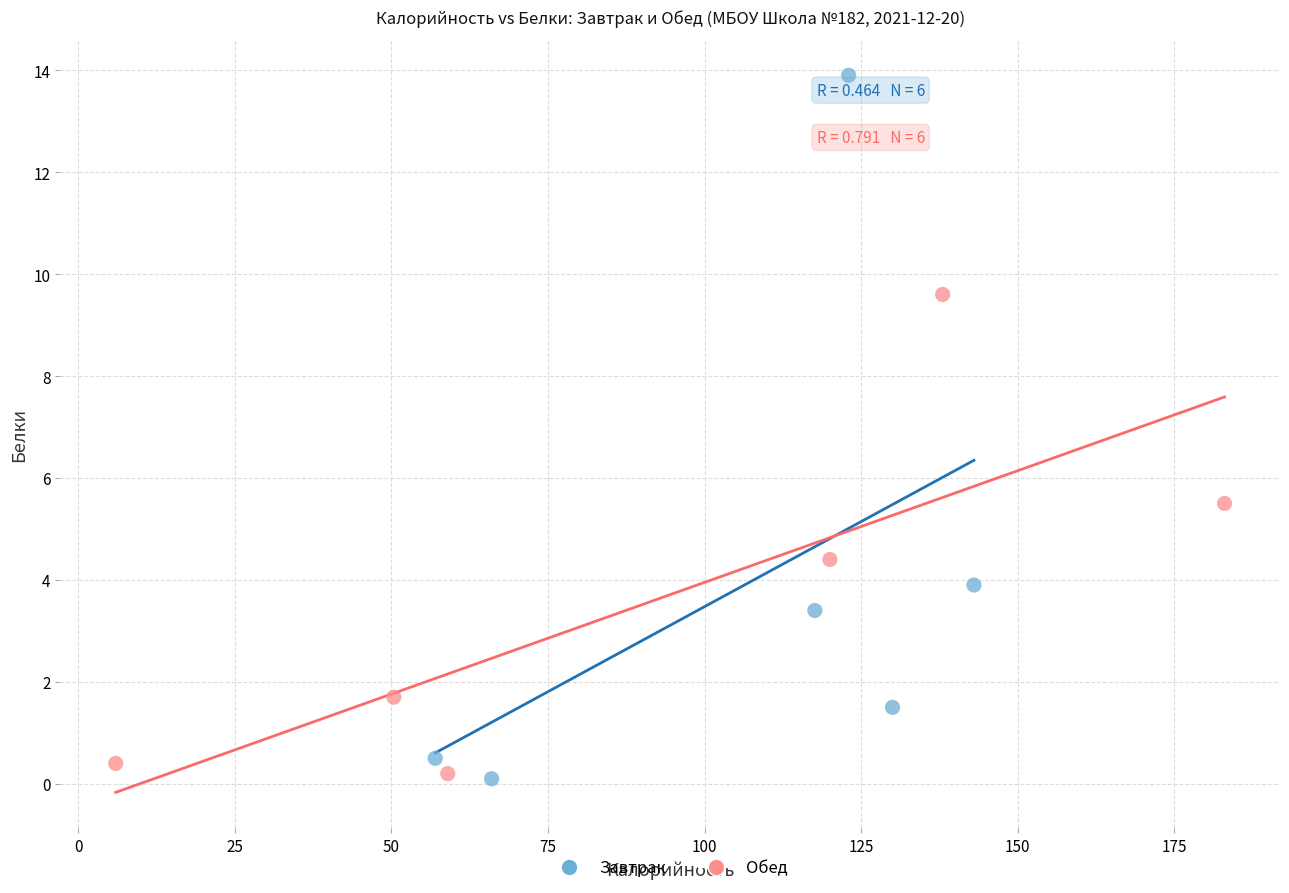

Which series has the widest spread of Y values?

Завтрак